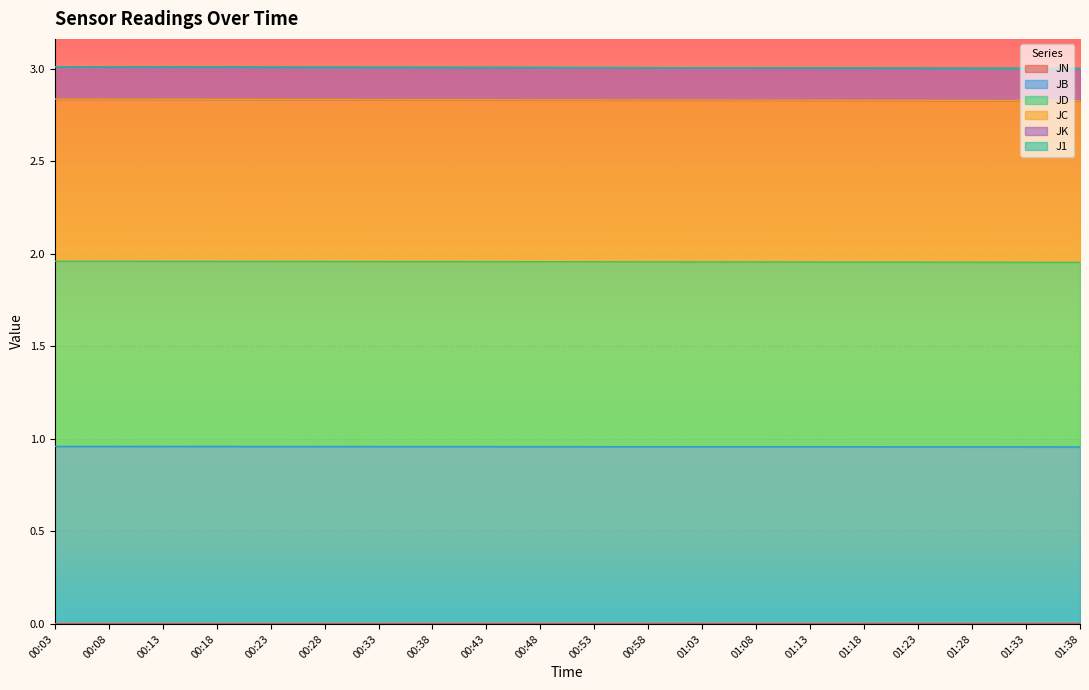

Rank the categories by JC value from highest to lowest.

00:03, 00:08, 00:13, 00:18, 00:23, 00:28, 00:33, 00:38, 00:43, 00:48, 00:53, 00:58, 01:03, 01:08, 01:13, 01:18, 01:23, 01:28, 01:33, 01:38